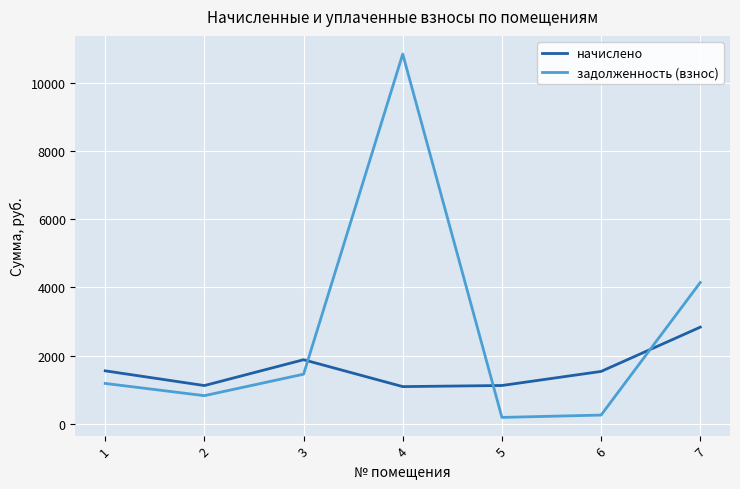

What value does the задолженность (взнос) series have at 2?

824.3